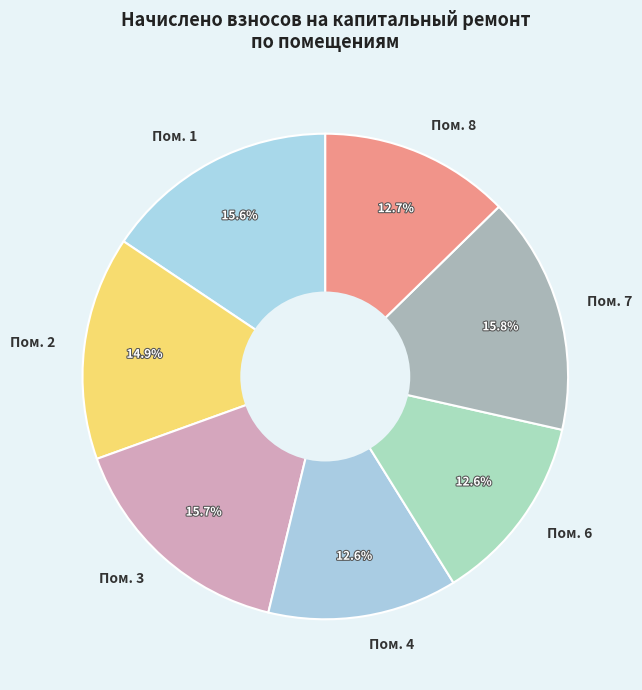

Does Пом. 6 account for over 50% of the chart?

No